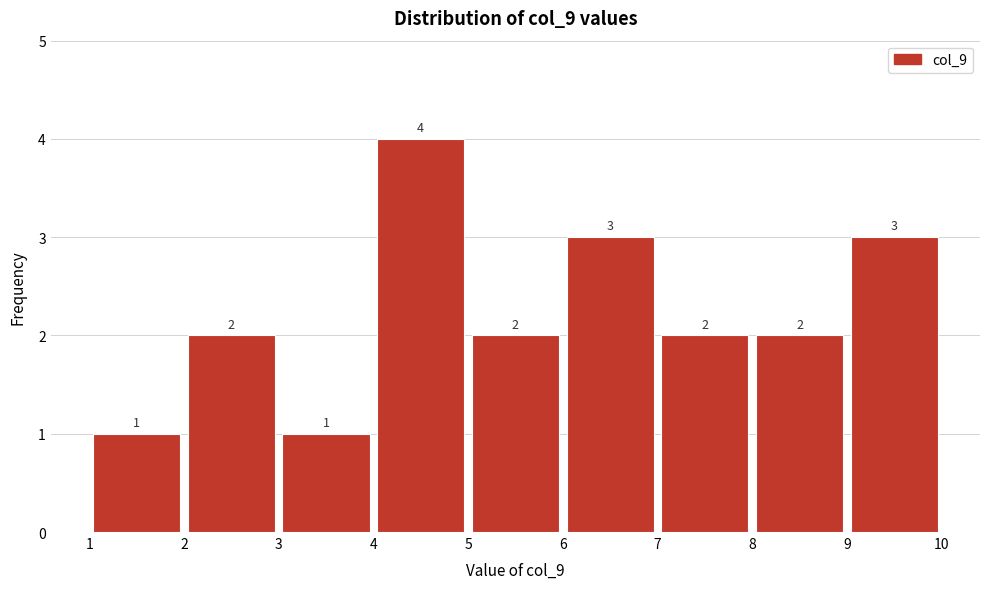

Reading left to right, list every bar in this chart as the range it spans on the x-axis followed by its height.

1 to 2: 1
2 to 3: 2
3 to 4: 1
4 to 5: 4
5 to 6: 2
6 to 7: 3
7 to 8: 2
8 to 9: 2
9 to 10: 3